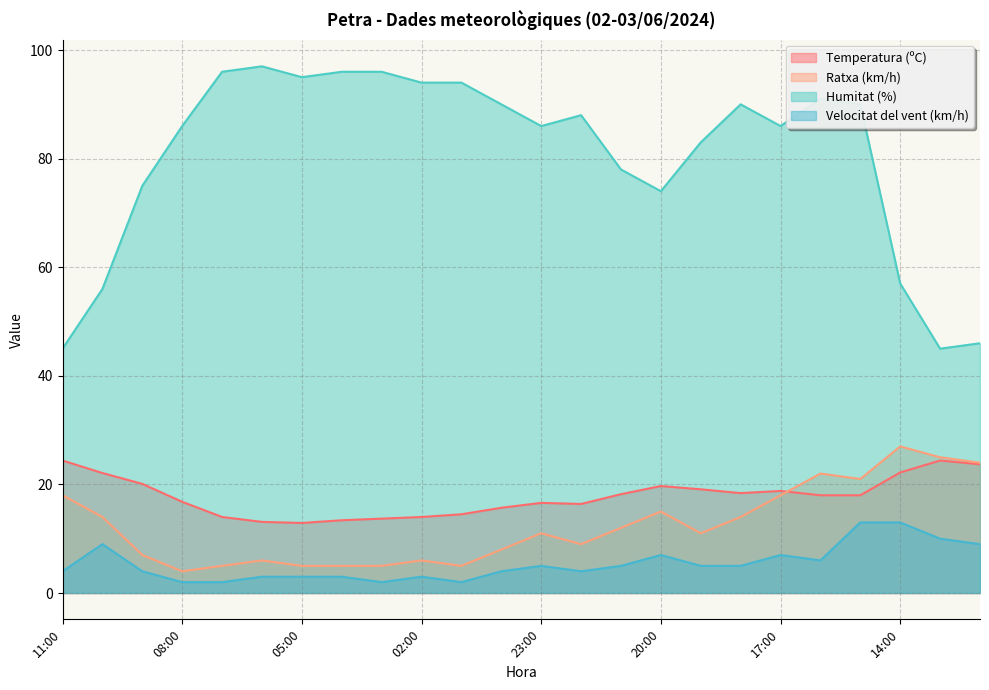

Between 10:00 and 23:00, which series saw the biggest shift?

Humitat (%)